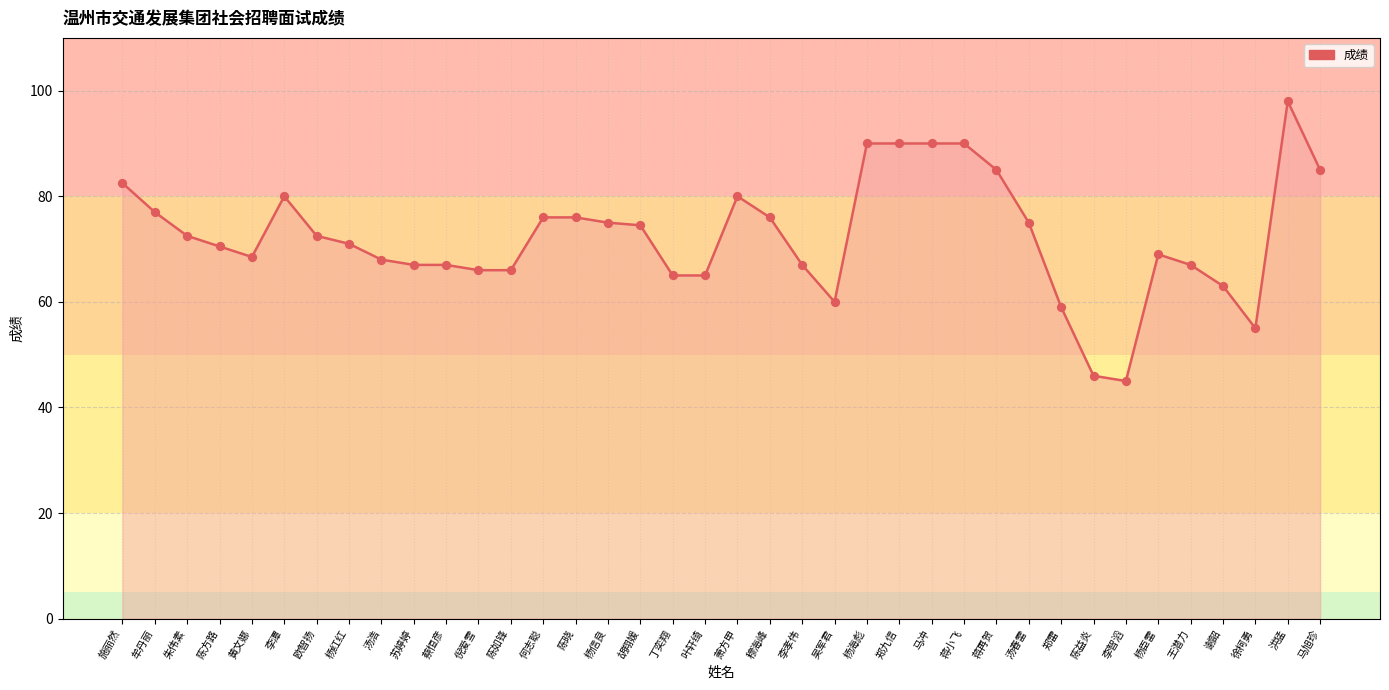

What is the change in value from 黄文娜 to 洪猛?

+29.5